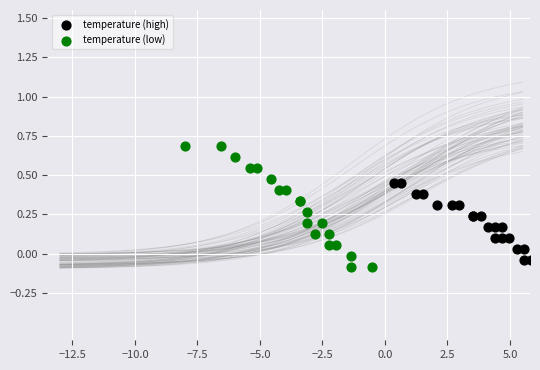

Which series has the widest spread of Y values?

temperature (low)